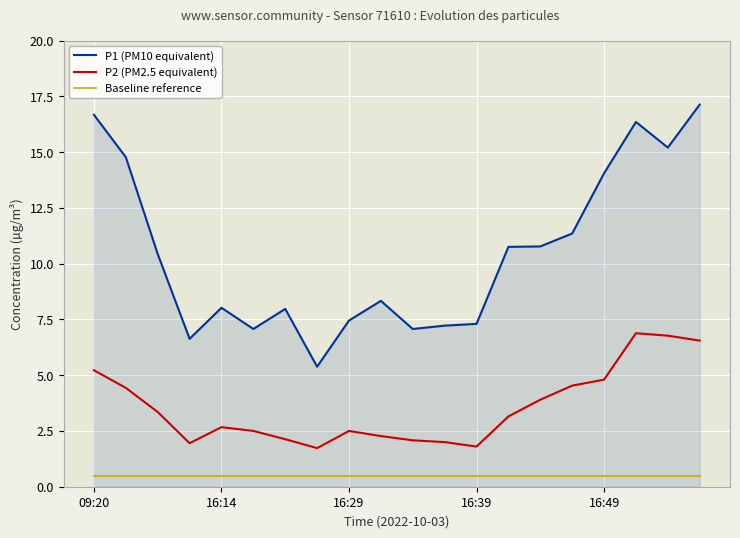

What is the maximum value for P1 (PM10 equivalent)?

17.1